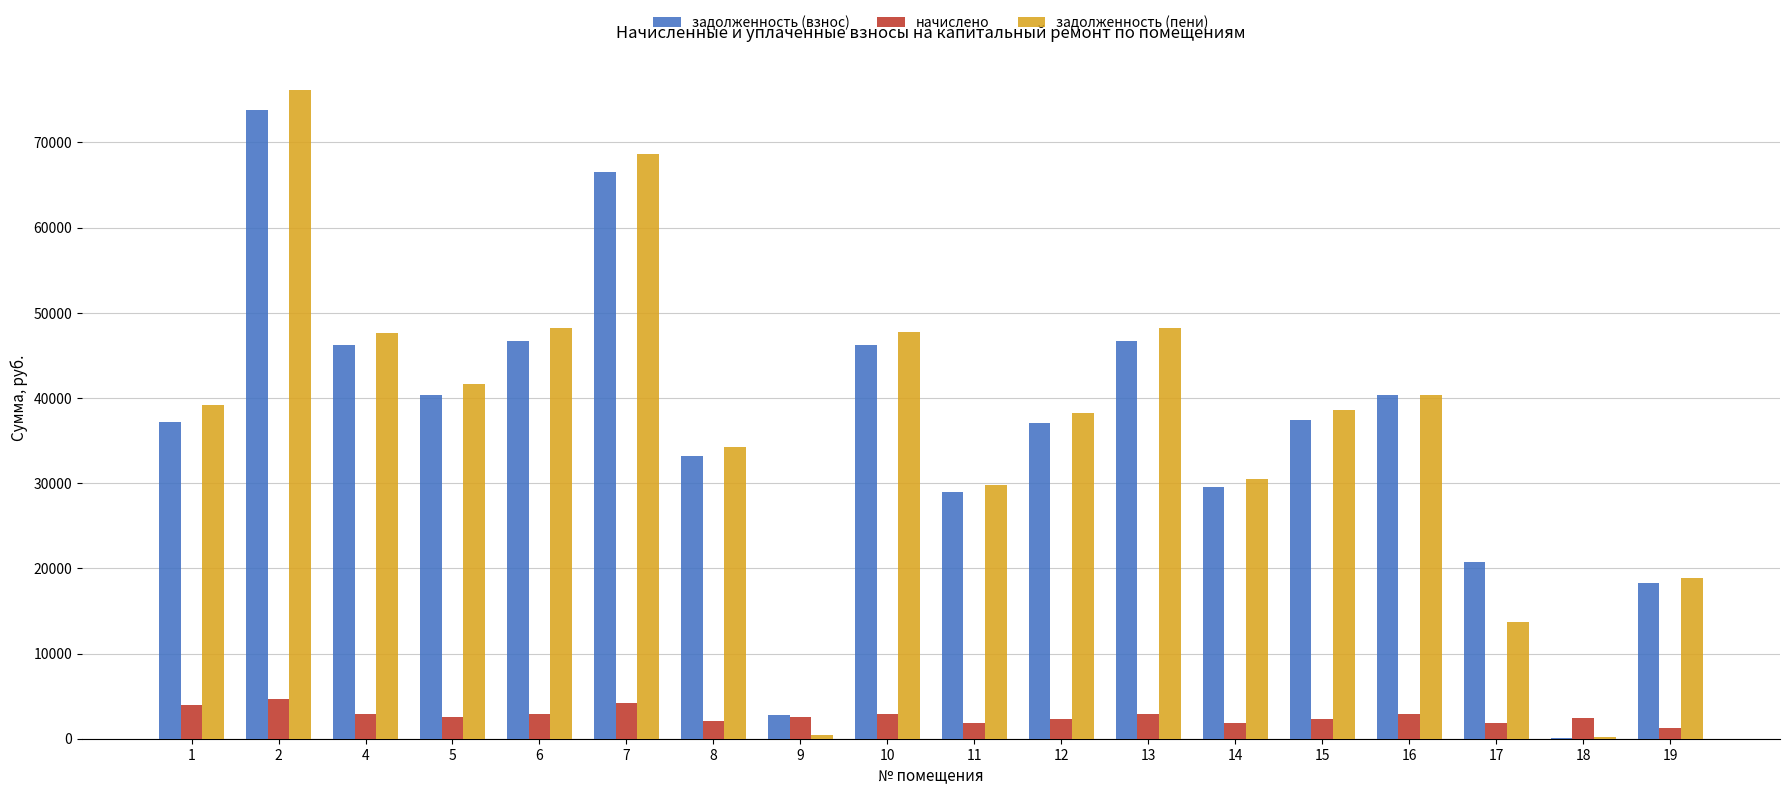

What is the total value across all series at 5?

84633.0